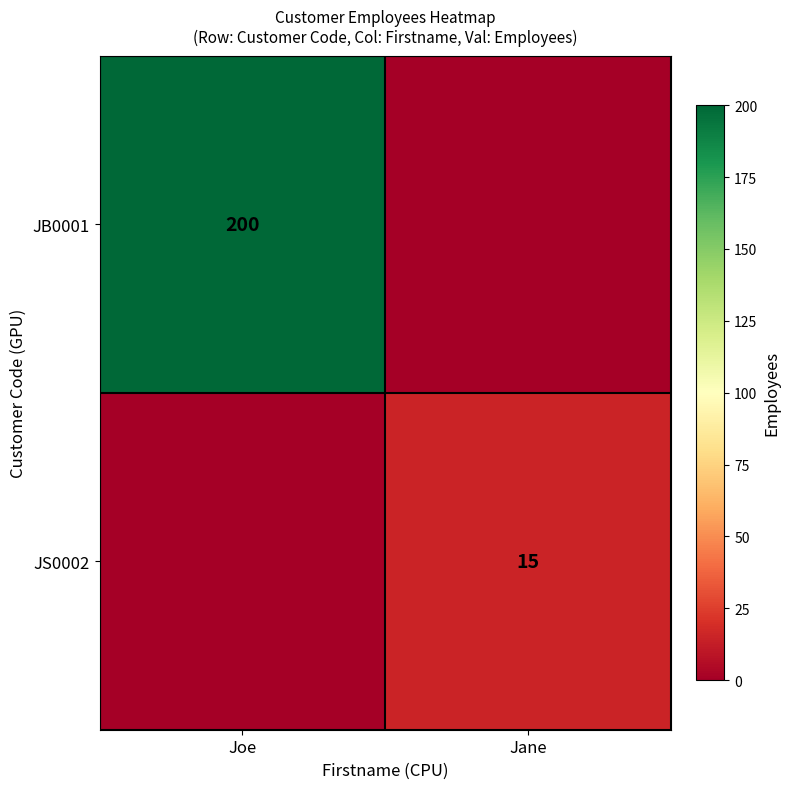

True or false: JS0002 has a value of 15 at Jane.

True